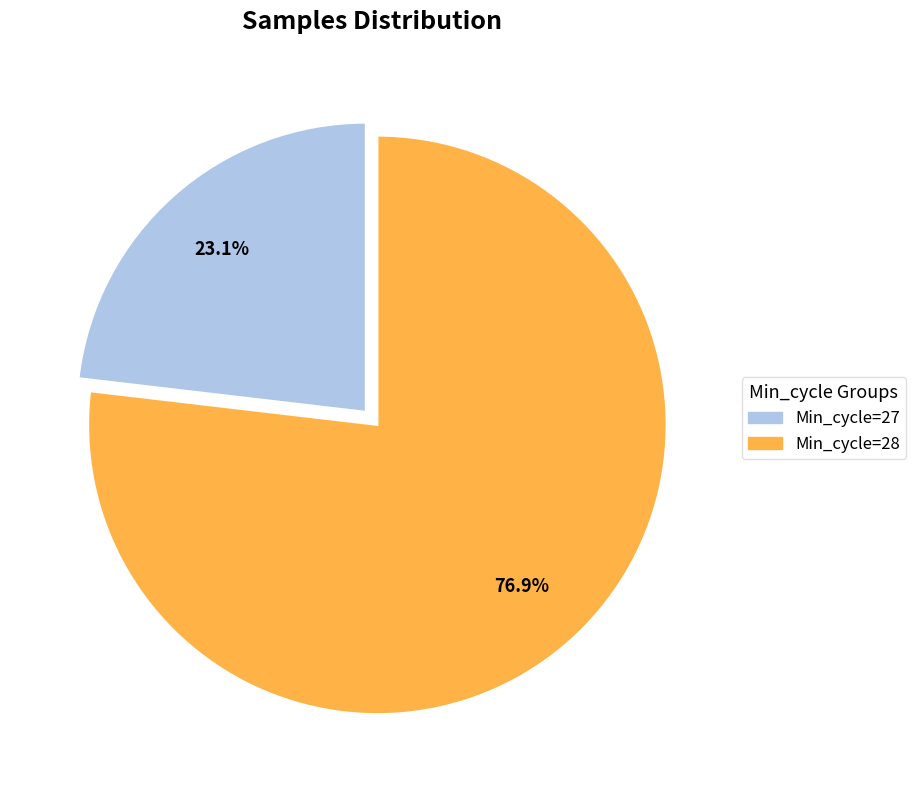

Is there any slice that represents more than half of the pie?

Yes